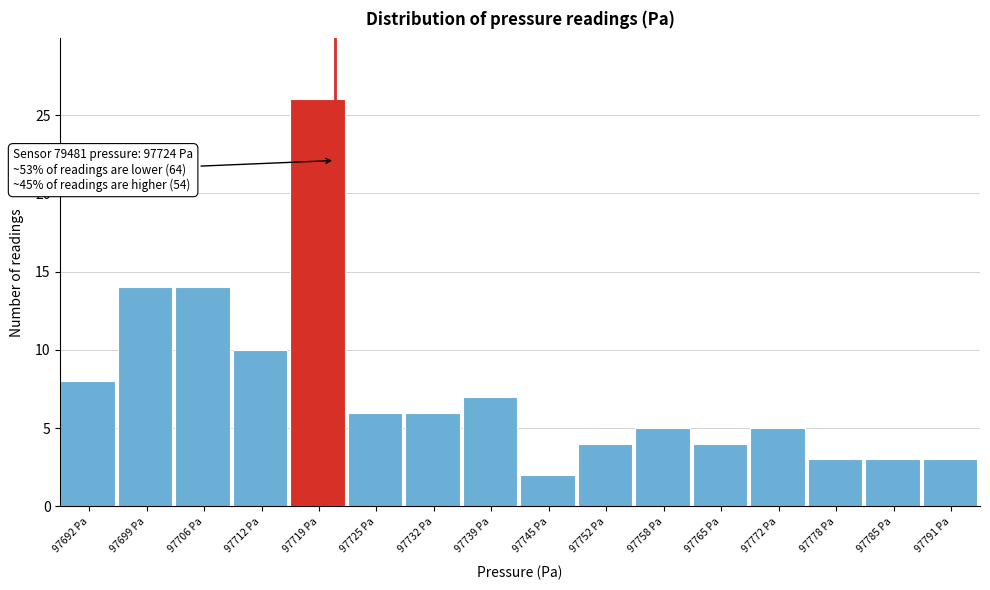

Reading left to right, what are all the values shown in this chart?

8	14	14	10	26	6	6	7	2	4	5	4	5	3	3	3